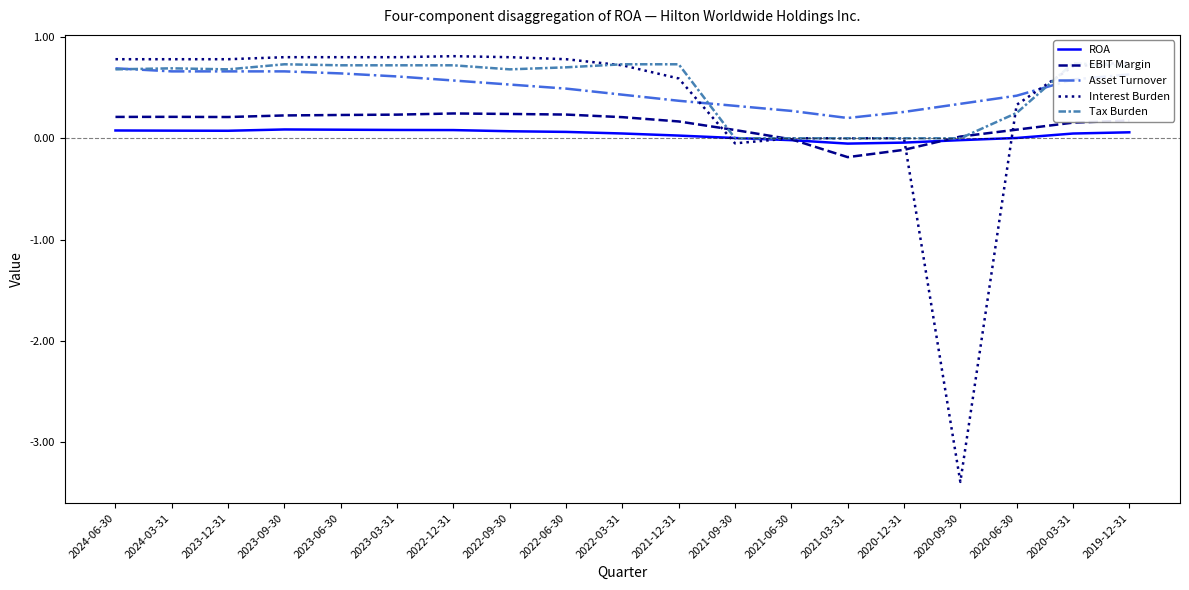

Count the number of categories in the chart.

19